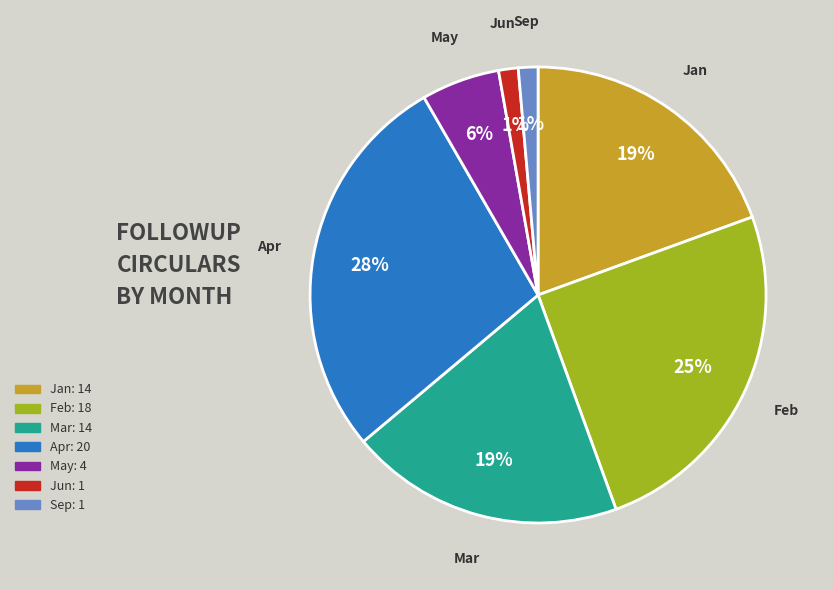

To the nearest percent, what is the average slice percentage?

14%